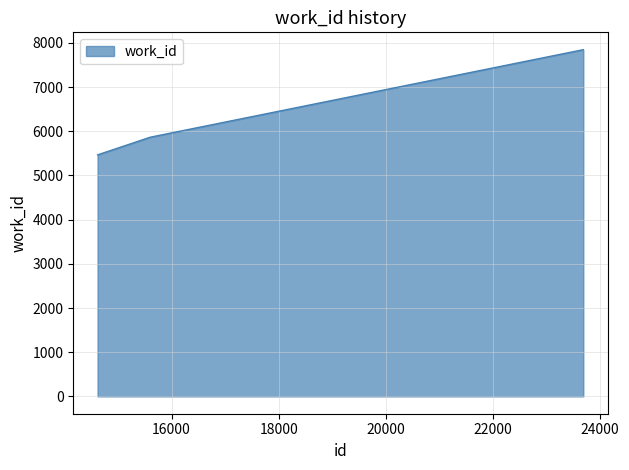

What is the minimum value shown in the chart?

5466